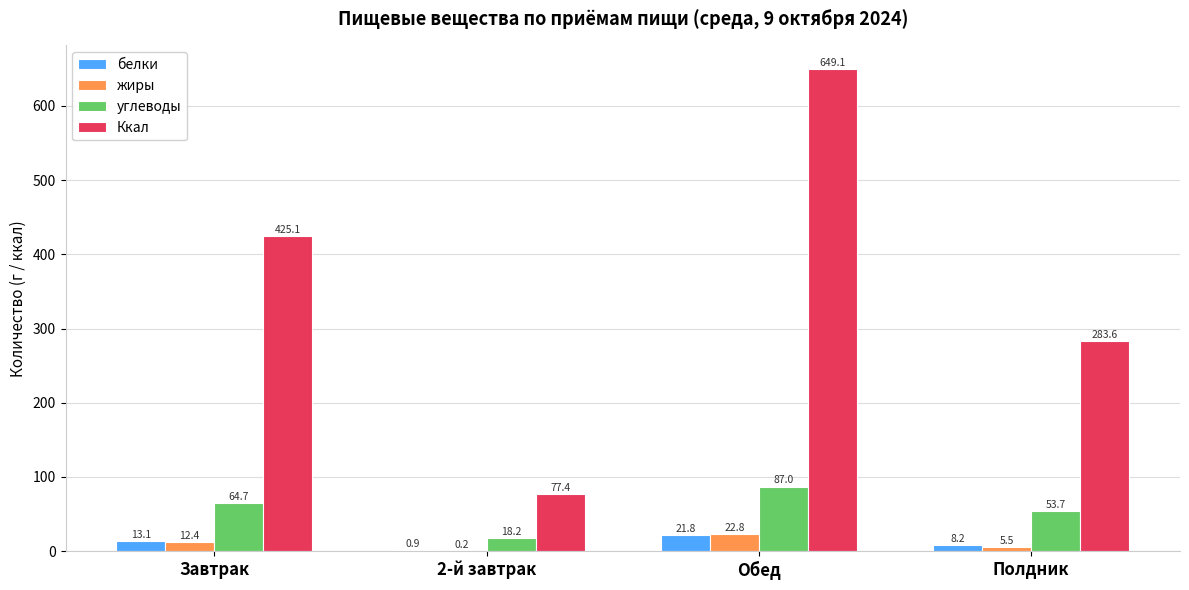

Which series changed the most between 2-й завтрак and Обед?

Ккал